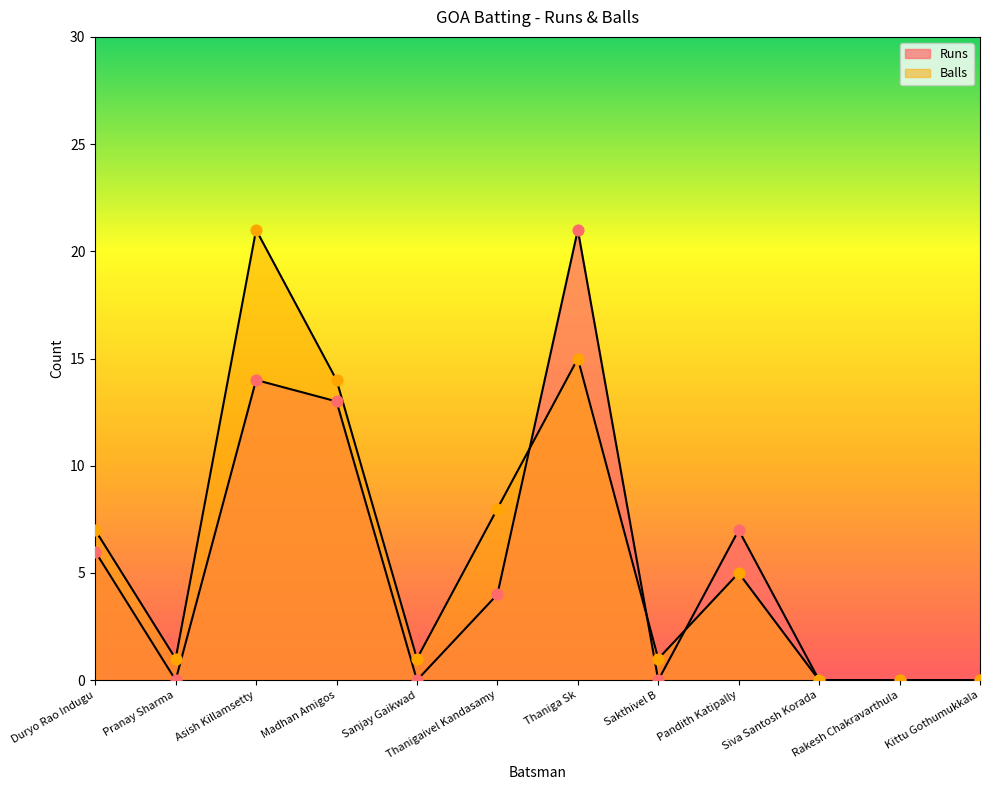

At which category is the sum across all series the highest?

Thaniga Sk